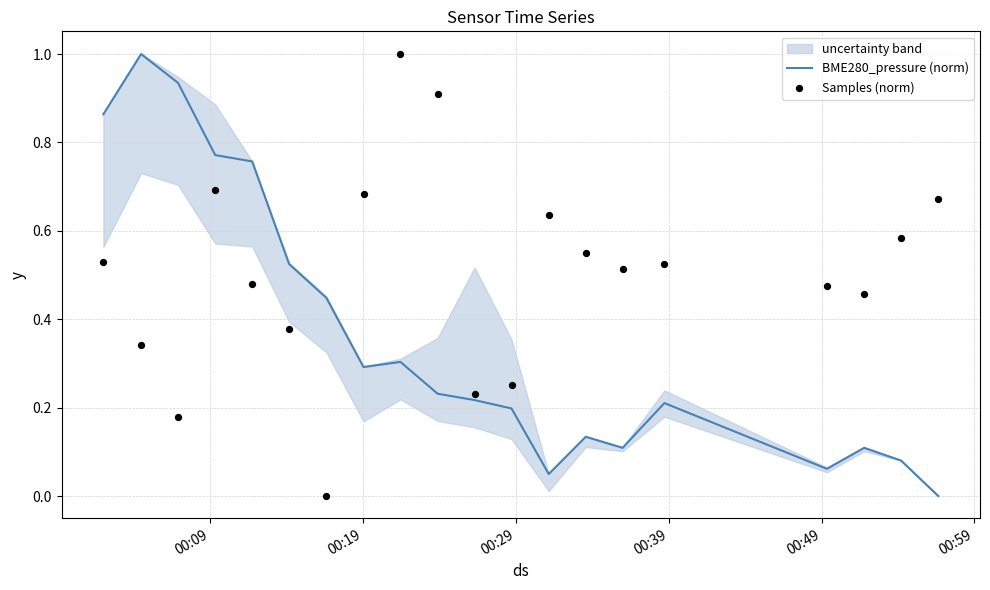

Which series has the largest total across all categories?

Samples (norm)